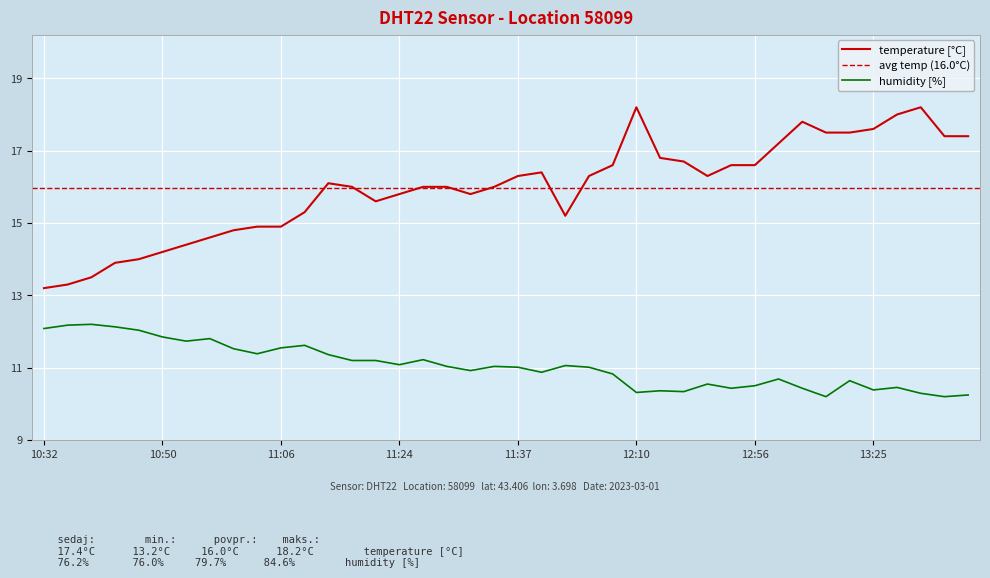

What is the difference between the temperature values at 11:03 and 12:56?

1.7